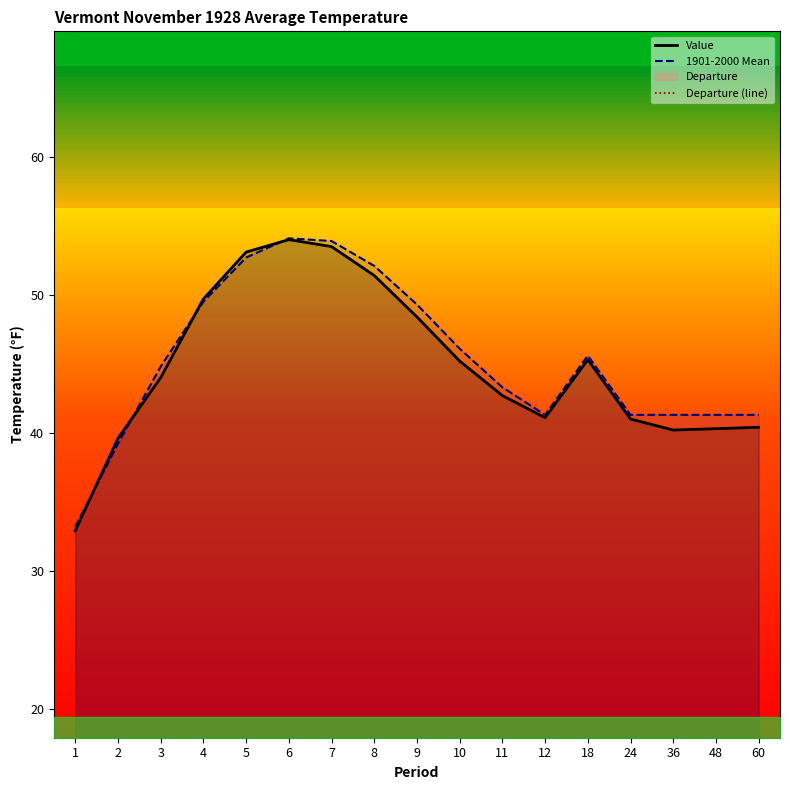

Reading right to left, transcribe all the data shown in this chart.

Value: 40.4	40.3	40.2	41.0	45.3	41.1	42.7	45.2	48.4	51.4	53.5	54.0	53.1	49.7	44.0	39.6	32.9
1901-2000 Mean: 41.3	41.3	41.3	41.3	45.6	41.3	43.3	46.1	49.3	52.1	53.9	54.1	52.7	49.5	44.8	39.2	33.2
Departure (line): -0.9	-1.0	-1.1	-0.3	-0.3	-0.2	-0.6	-0.9	-0.9	-0.7	-0.4	-0.1	0.4	0.2	-0.8	0.4	-0.3